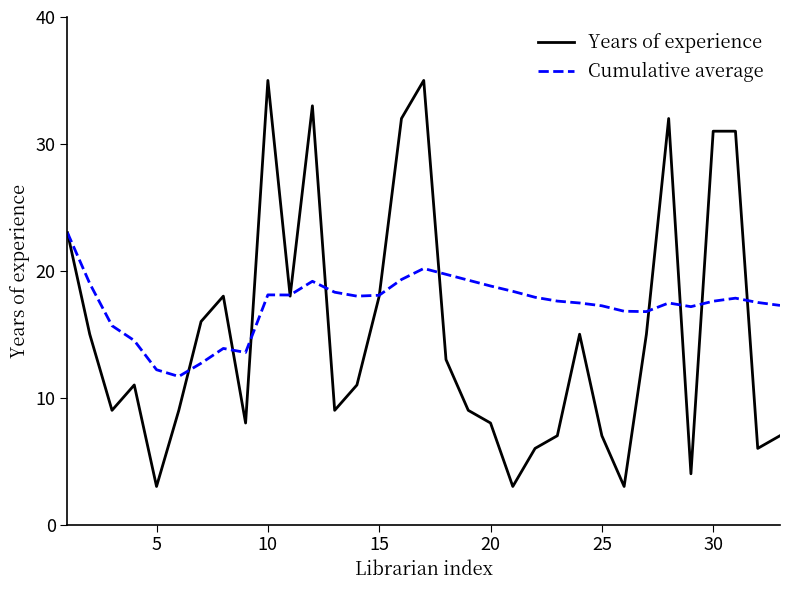

True or false: Years of experience has more than 1 points higher than both neighbors.

True